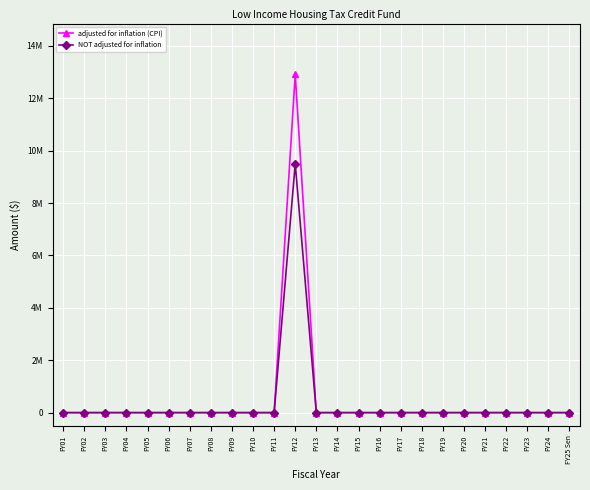

List the series in order of their overall mean, highest first.

adjusted for inflation (CPI), NOT adjusted for inflation